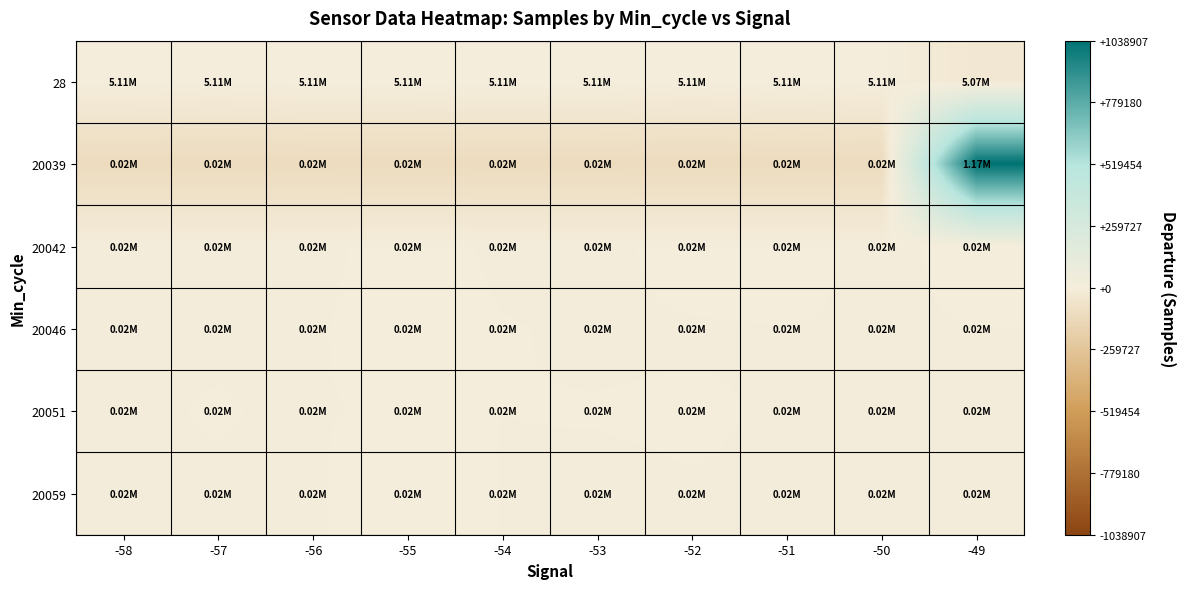

Which series has the largest total across all categories?

28